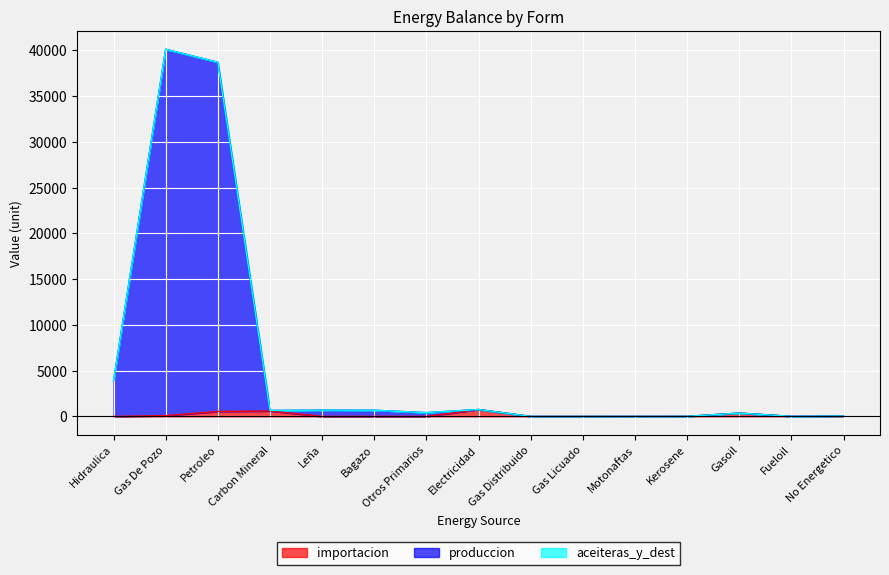

What is the maximum value shown in the chart?

40137.9